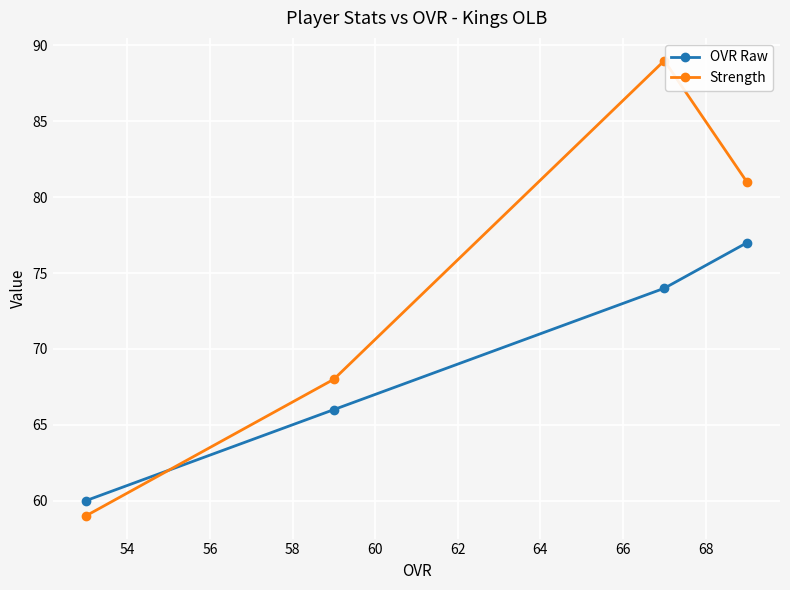

At how many categories does at least one series exceed 61?

3